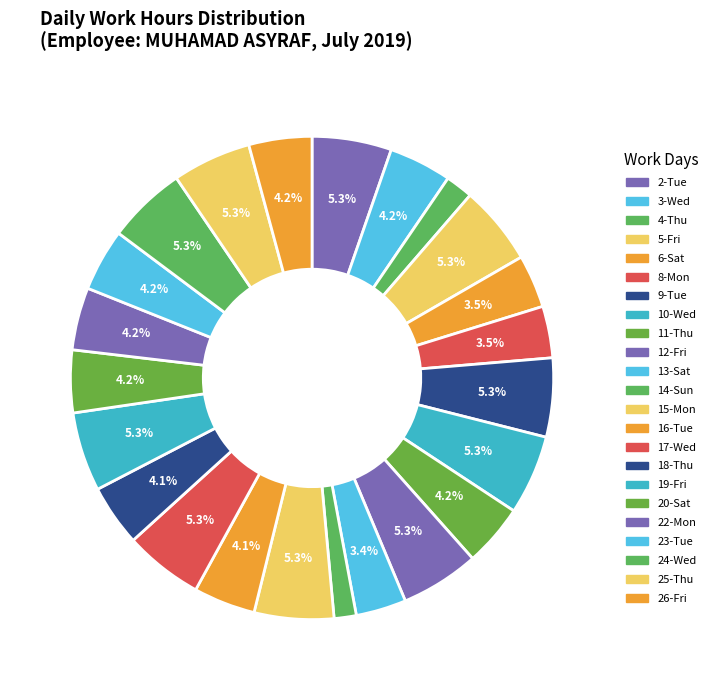

To the nearest percent, what percentage of the pie is 20-Sat?

4%